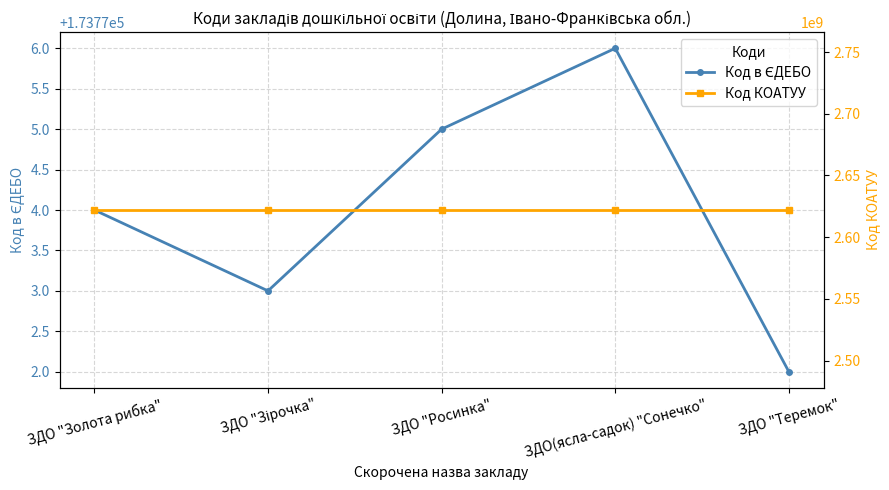

What position from the right is ЗДО(ясла-садок) "Сонечко"?

2